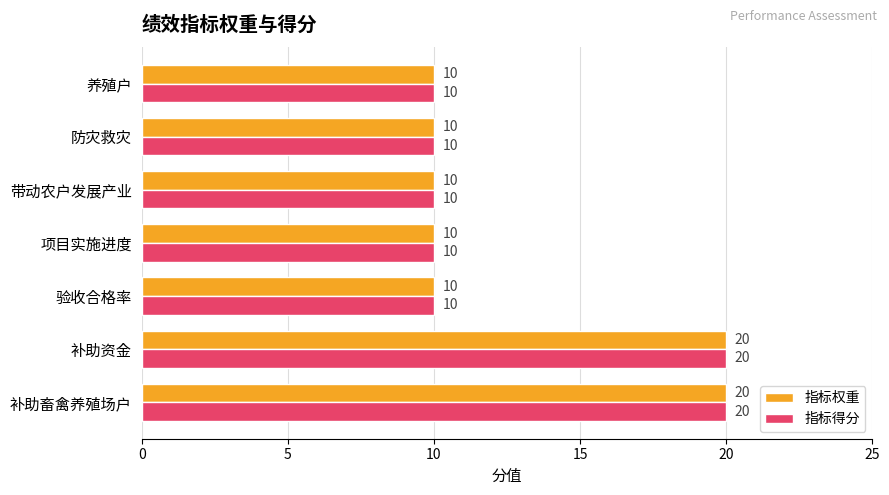

What is the total value across all series at 补助资金?

40